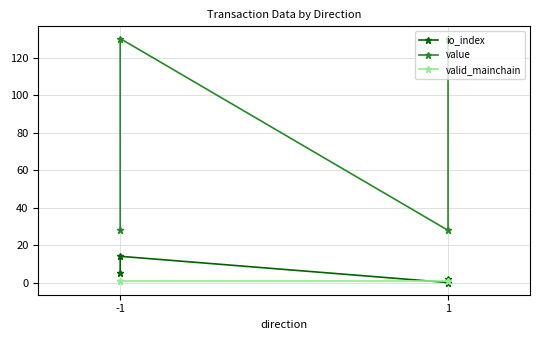

Does the chart display data point markers on the line(s)?

Yes